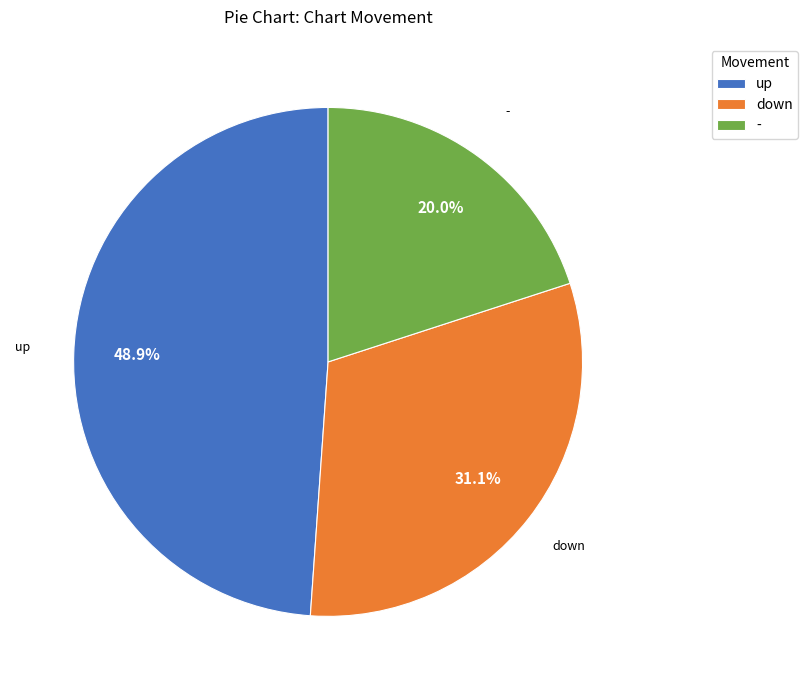

Is it true that - is 34% of the pie?

False